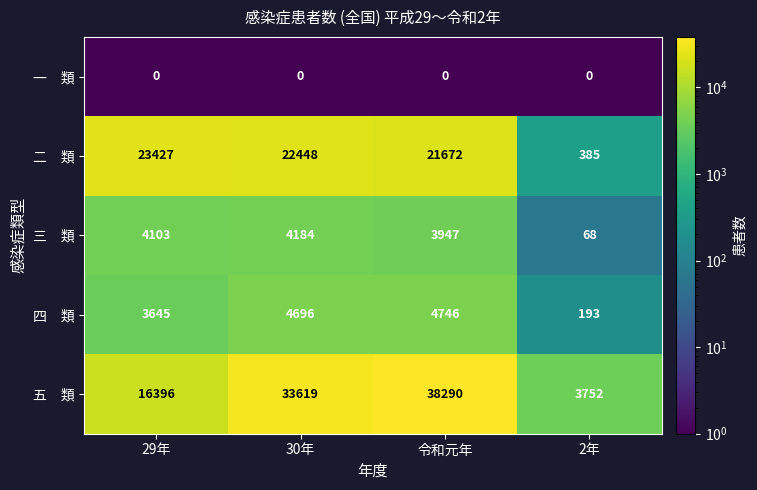

At which category is the sum across all series the highest?

令和元年